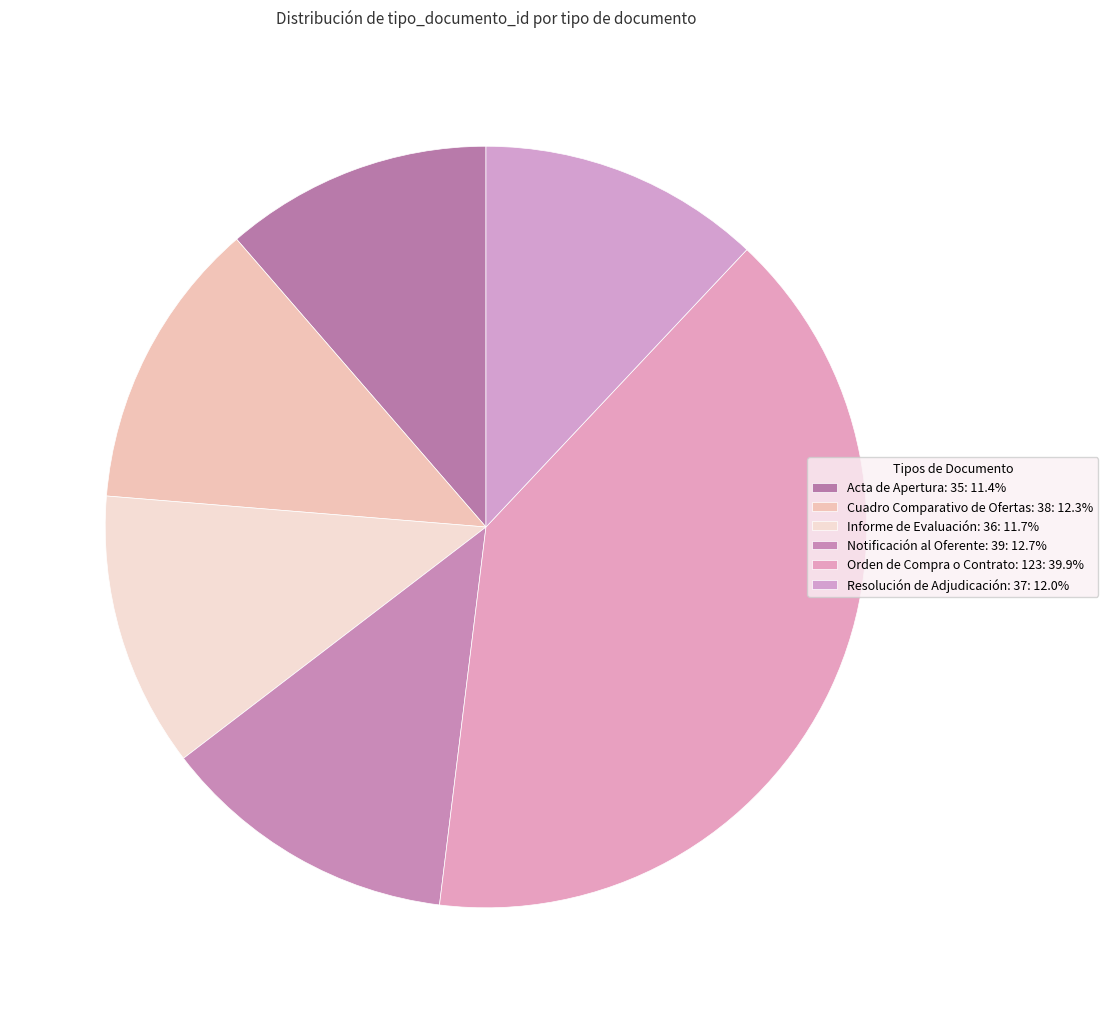

How much of the chart is everything except Resolución de Adjudicación: 37?

88.0%